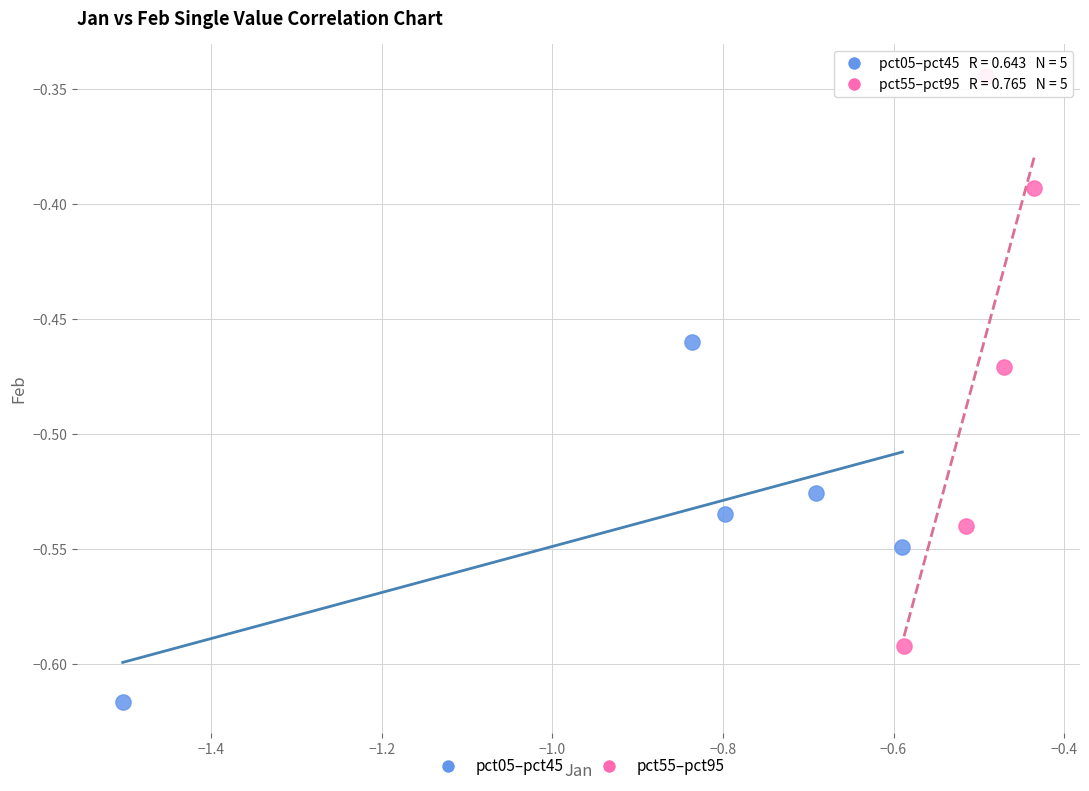

Which series has the widest spread of Y values?

pct55–pct95